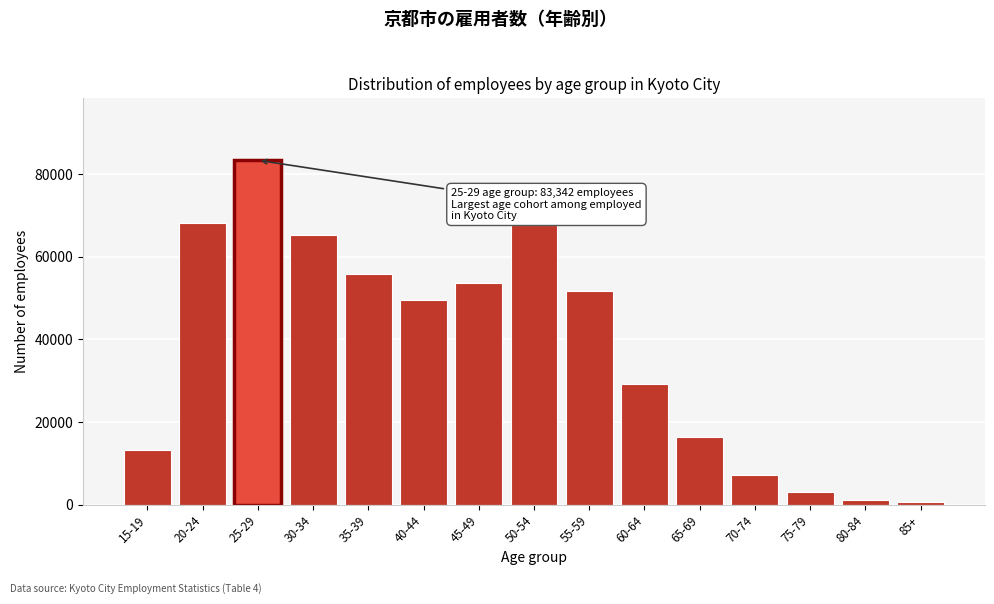

Reading left to right, transcribe all the data shown in this chart.

15-19=13164	20-24=68174	25-29=83342	30-34=65293	35-39=55948	40-44=49496	45-49=53535	50-54=67773	55-59=51787	60-64=29250	65-69=16328	70-74=7245	75-79=3147	80-84=1193	85+=686